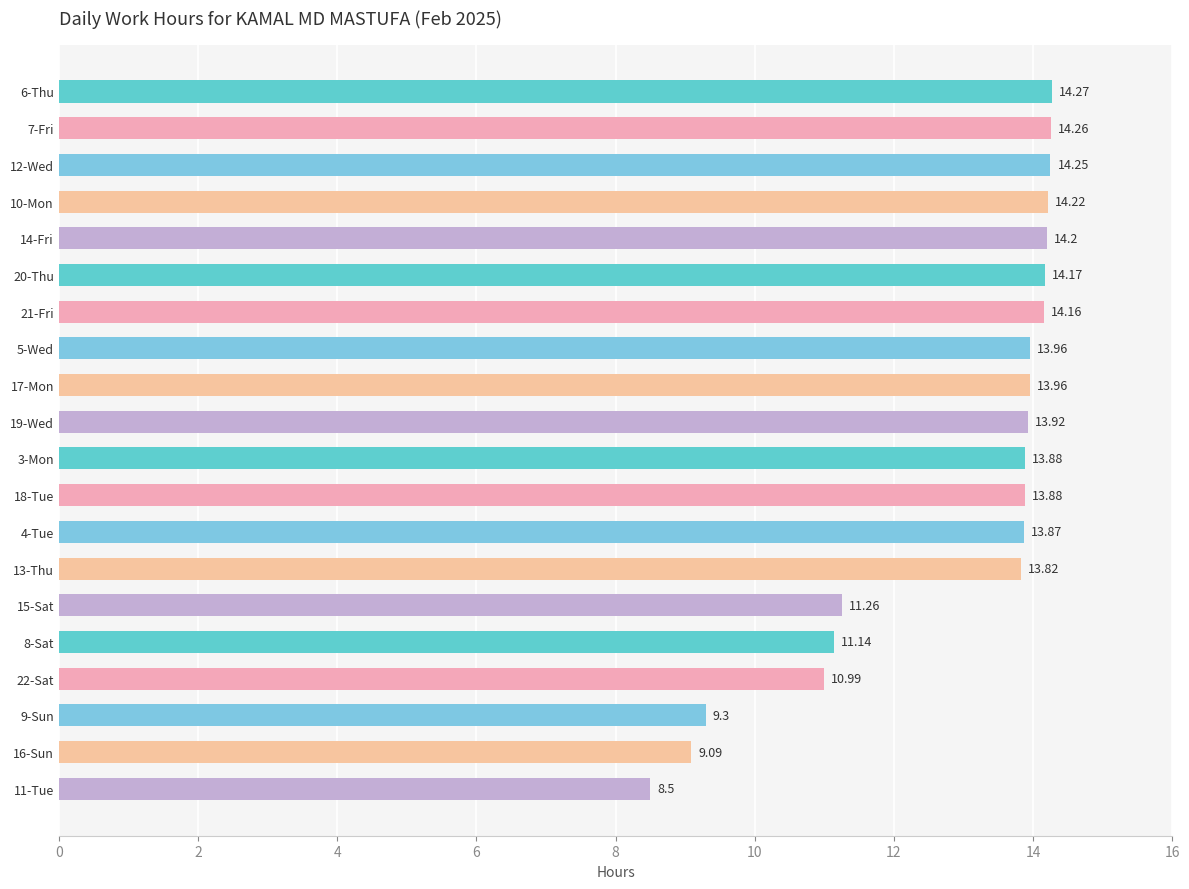

Which has a higher value, 13-Thu or 11-Tue?

13-Thu